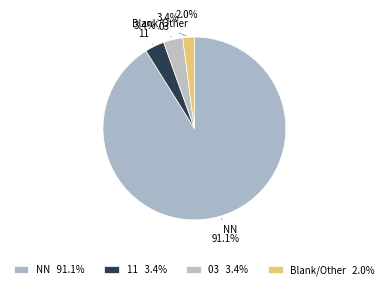

Which slice is the largest?

NN